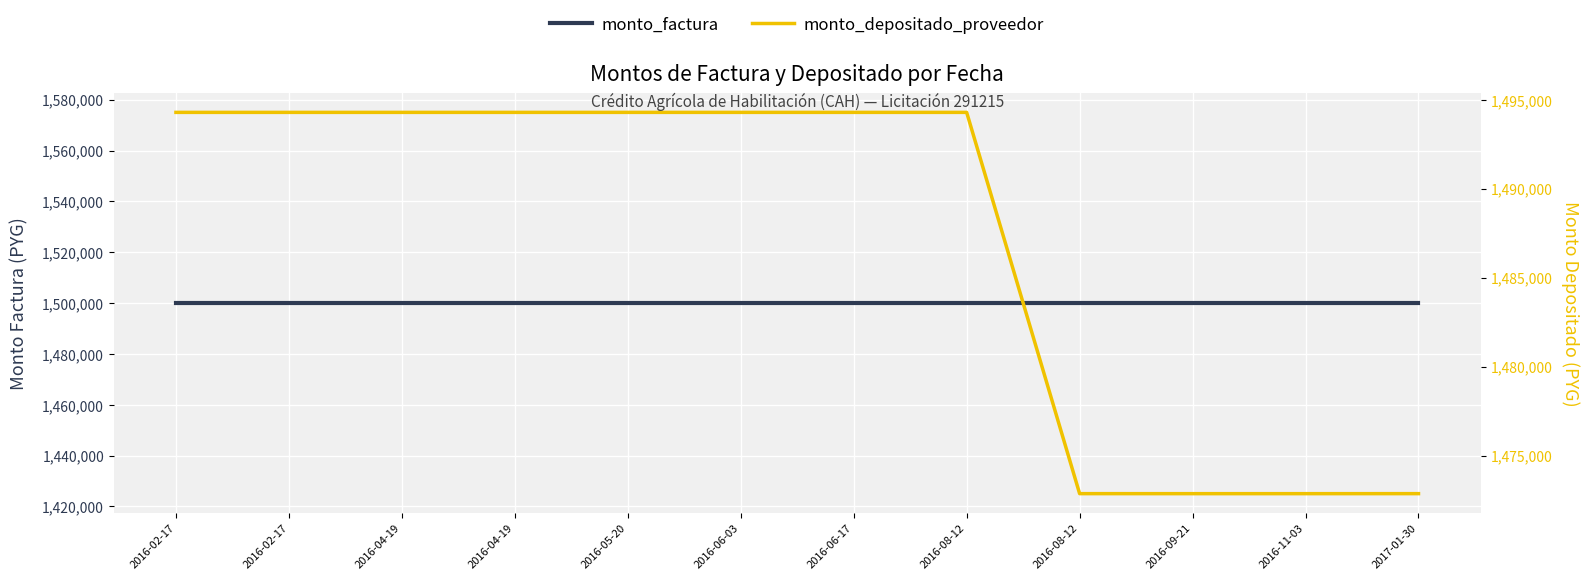

What is the sum of the monto_depositado_proveedor values at 2016-05-20 and 2016-09-21?

2967142